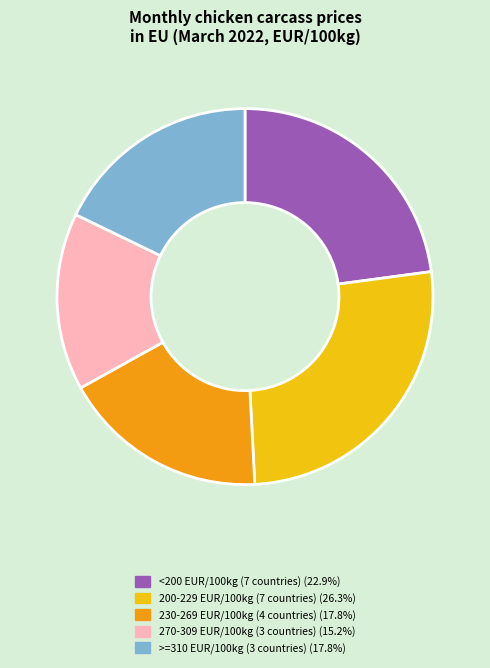

Approximately how many times larger is the value at 270-309 EUR/100kg (3 countries) (15.2%) compared to <200 EUR/100kg (7 countries) (22.9%)?

0.7